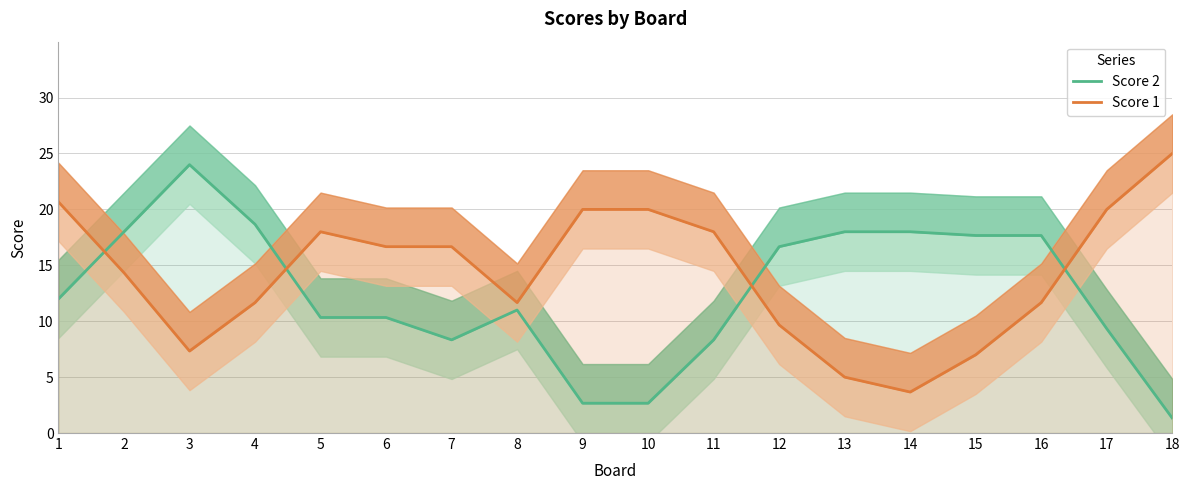

What is the difference between the Score 1 values at 2 and 13?

9.3